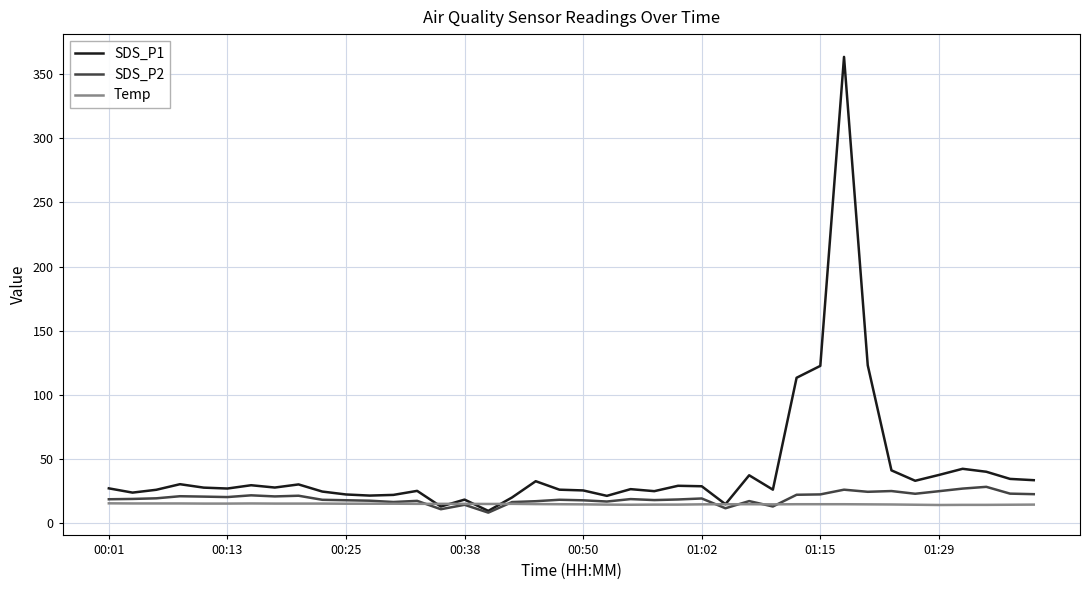

Which series has the largest range (max minus min)?

SDS_P1